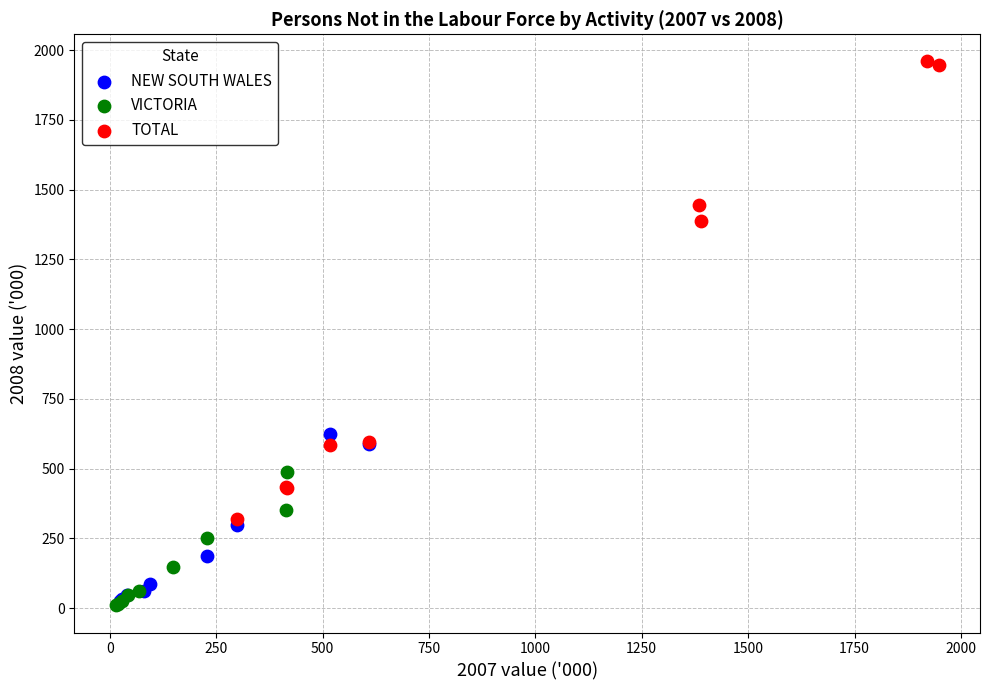

Which series has the largest Y range (max minus min)?

TOTAL